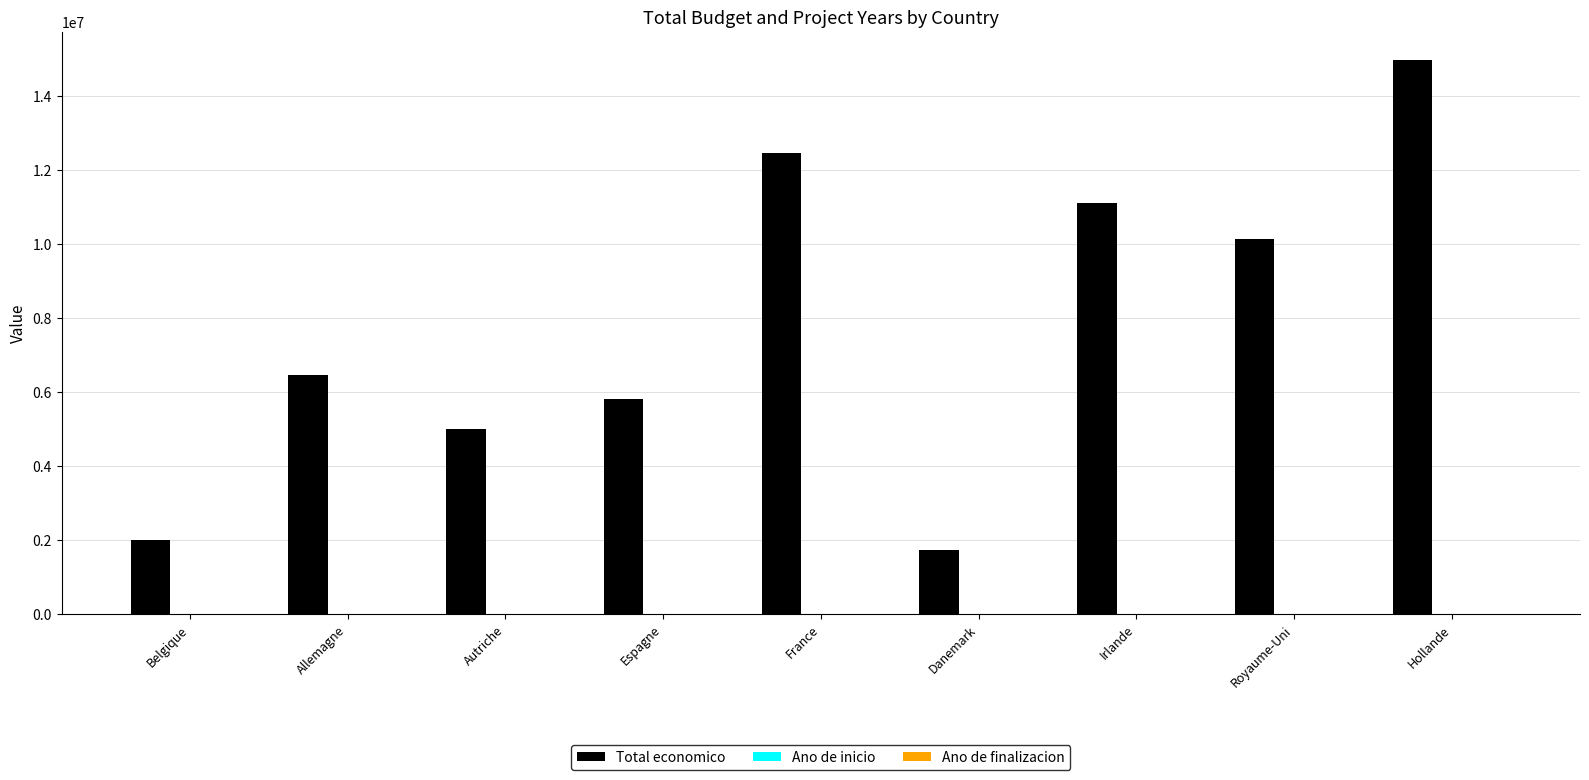

How many distinct data groups are displayed?

3